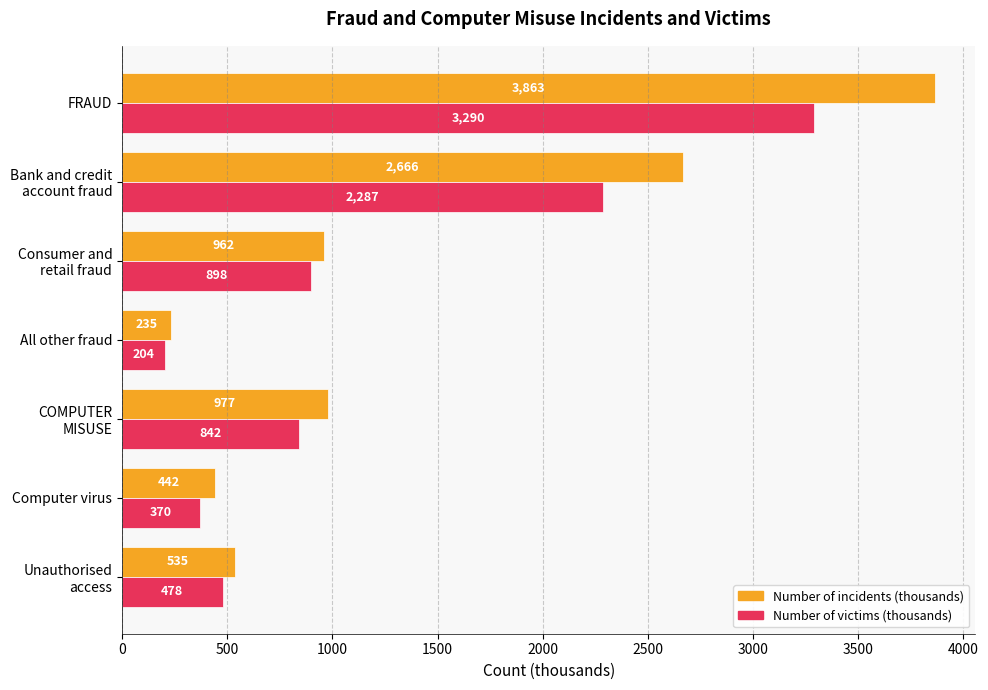

Read the Number of incidents (thousands) value at All other fraud.

235